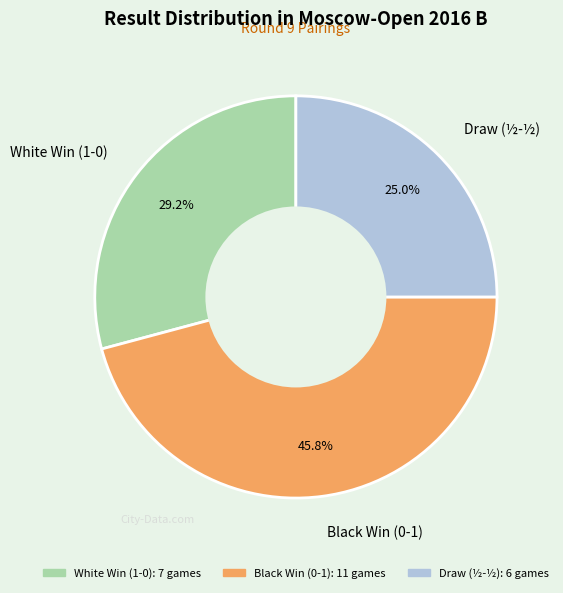

To the nearest percent, what is the average slice percentage?

33%